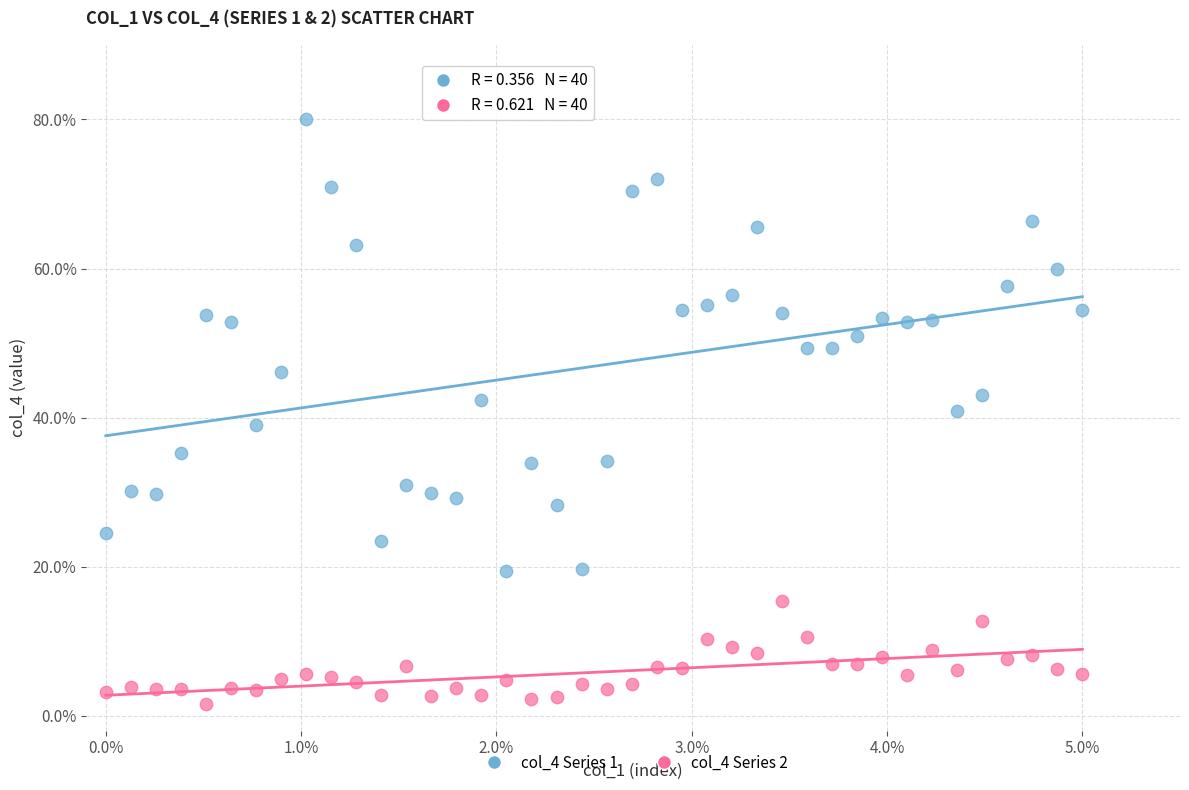

Which series has the widest spread of Y values?

col_4 Series 1